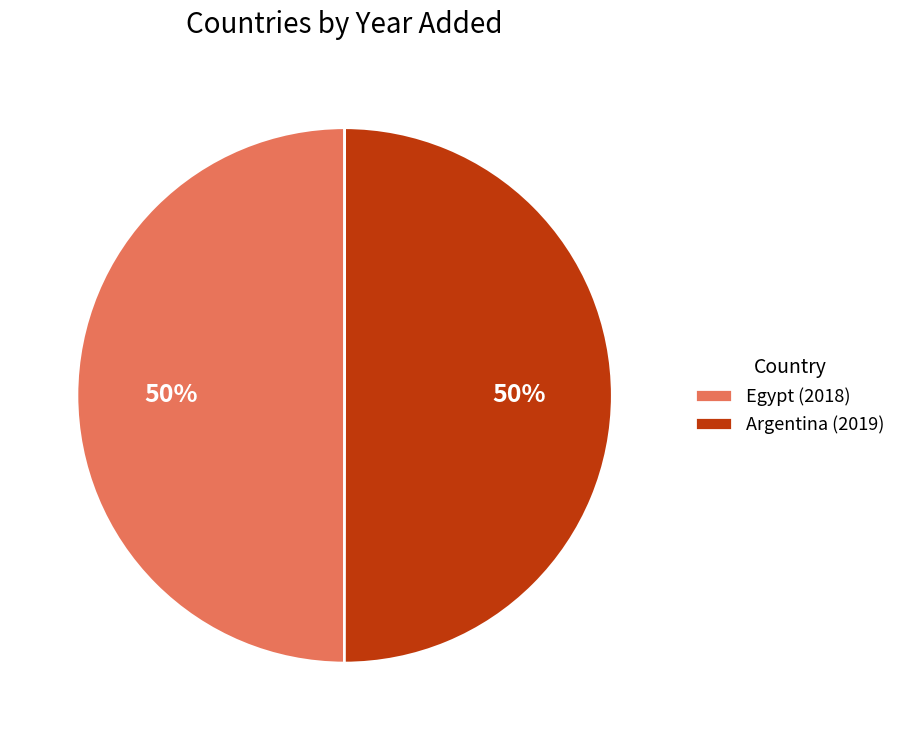

What is the ratio of the value at Egypt to the value at Argentina?

1.0